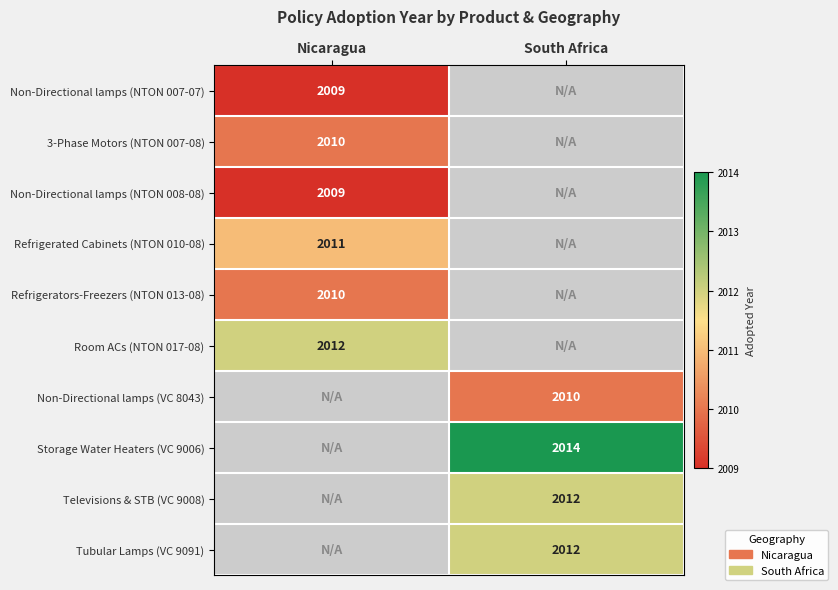

True or false: Non-Directional lamps (VC 8043) has a value of 2817 at South Africa.

False